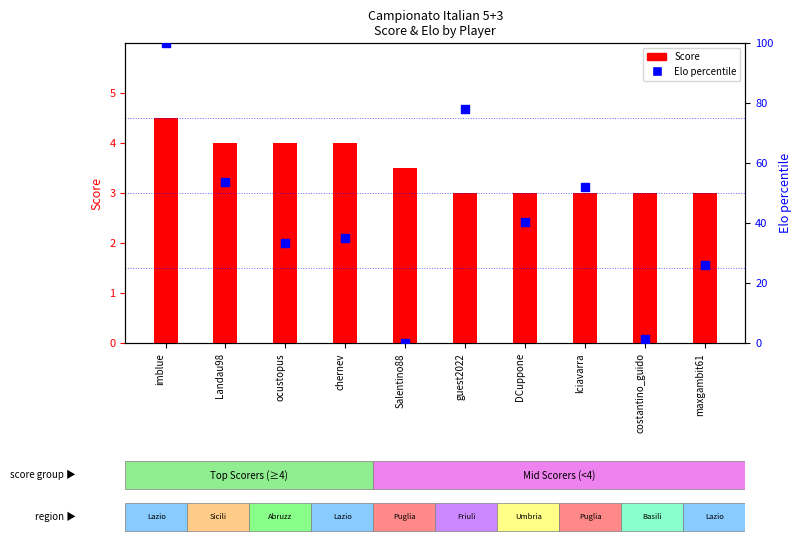

At which category is the sum across all series the highest?

imblue